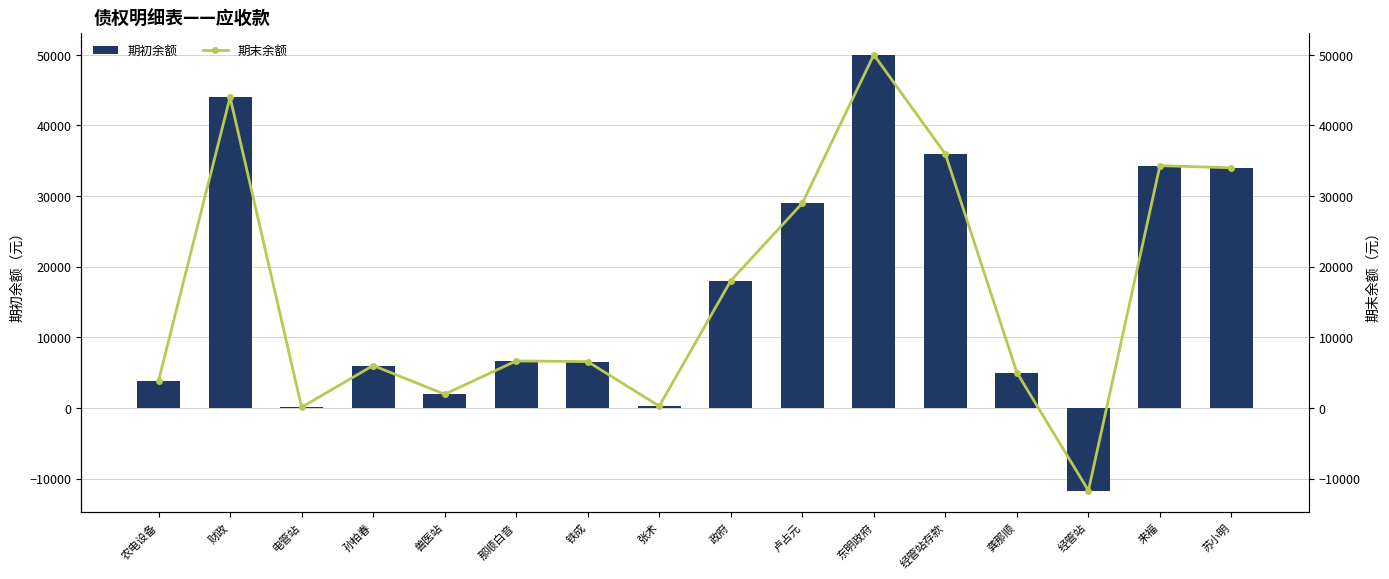

Does the chart contain stacked bars?

No